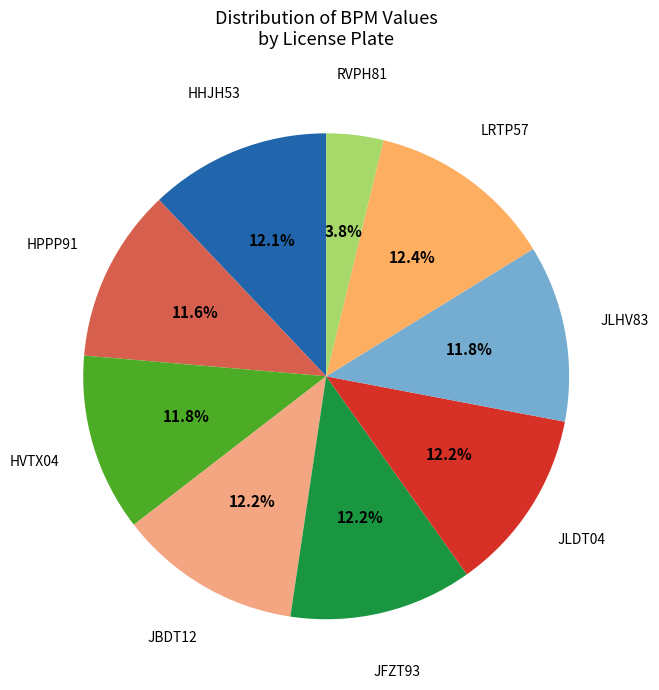

The HVTX04 slice represents 22% of the pie. True or false?

False